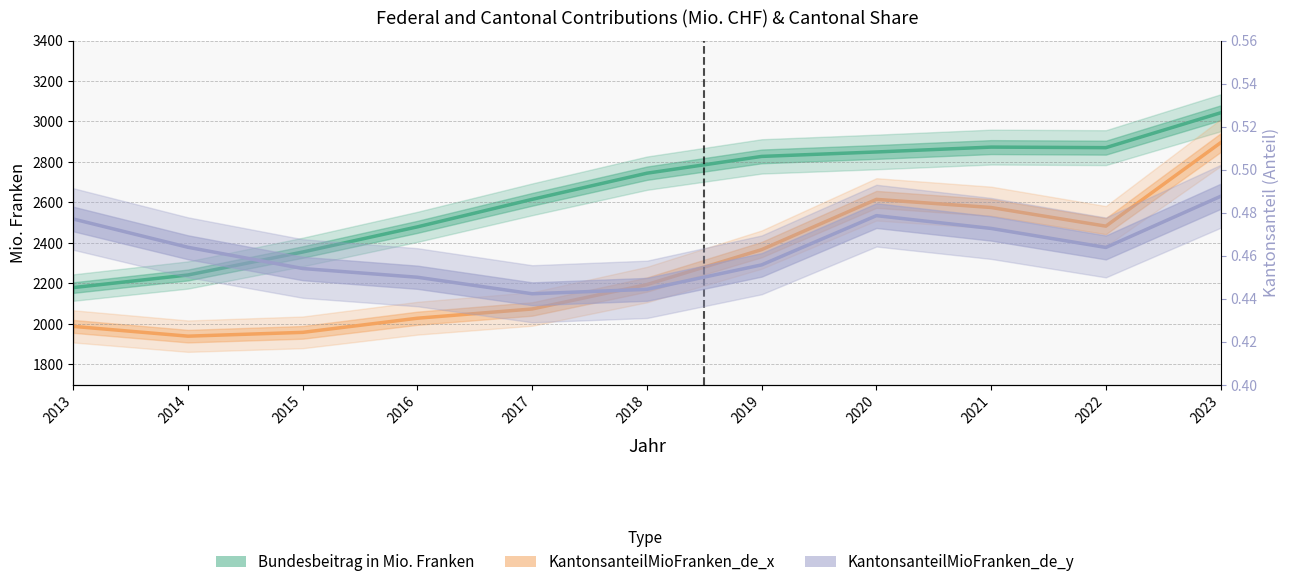

What is the difference between the second highest and second lowest values in the Bundesbeitrag in Mio. Franken series?

631.7